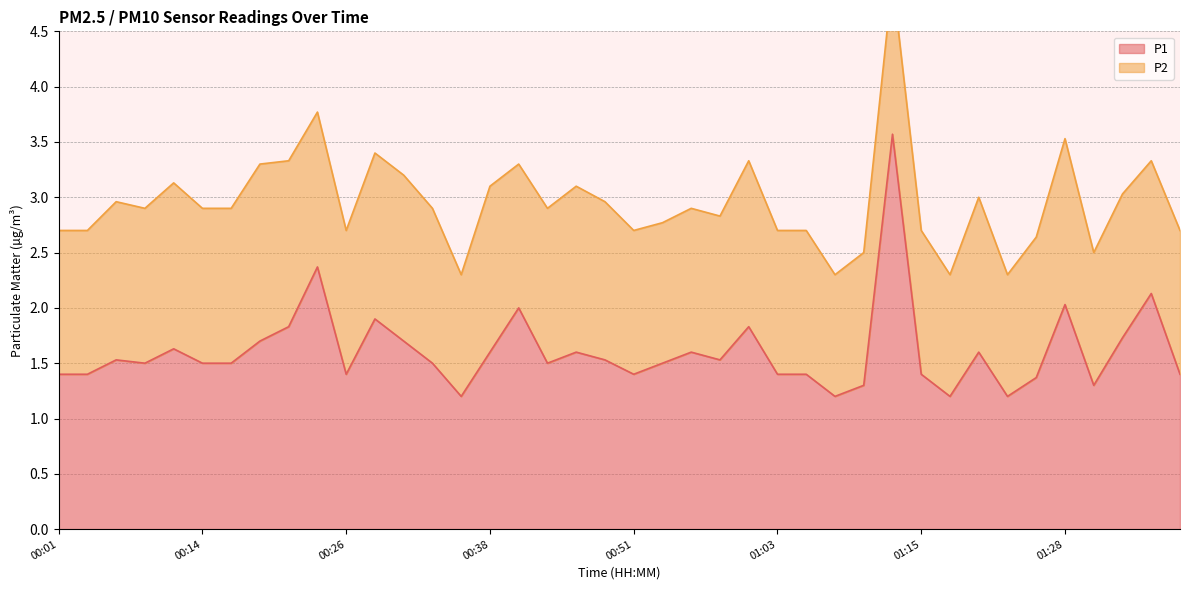

Which has a higher value, 00:31 or 01:20?

00:31